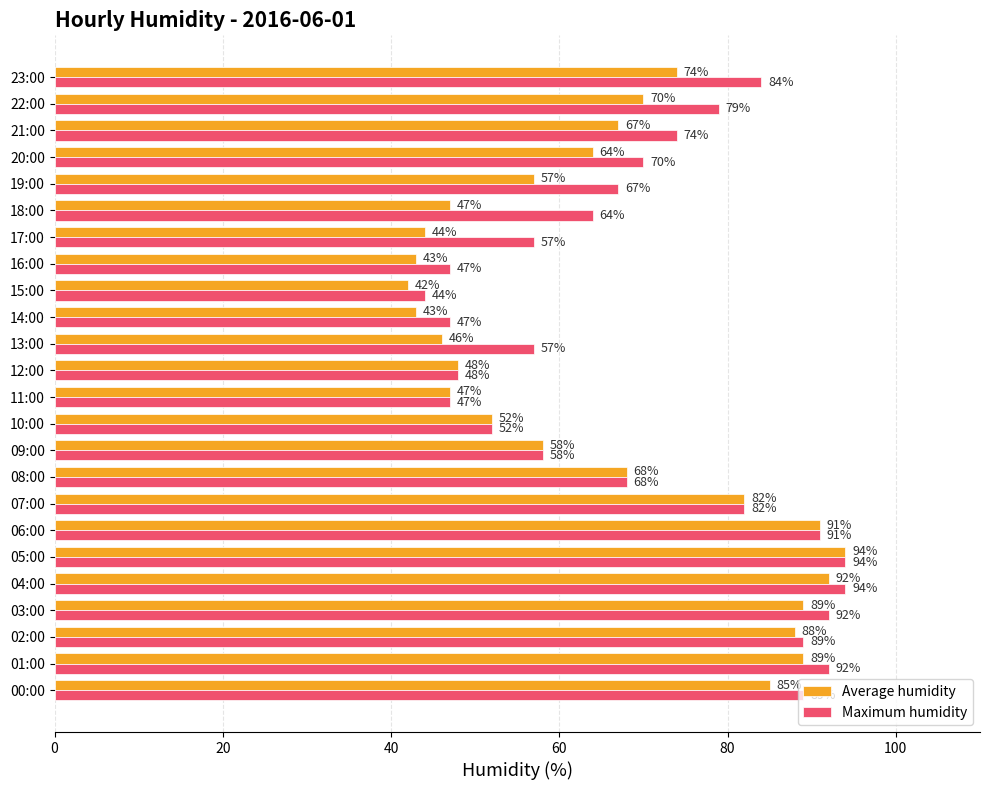

Where is Average humidity nearest to the value 68?

08:00